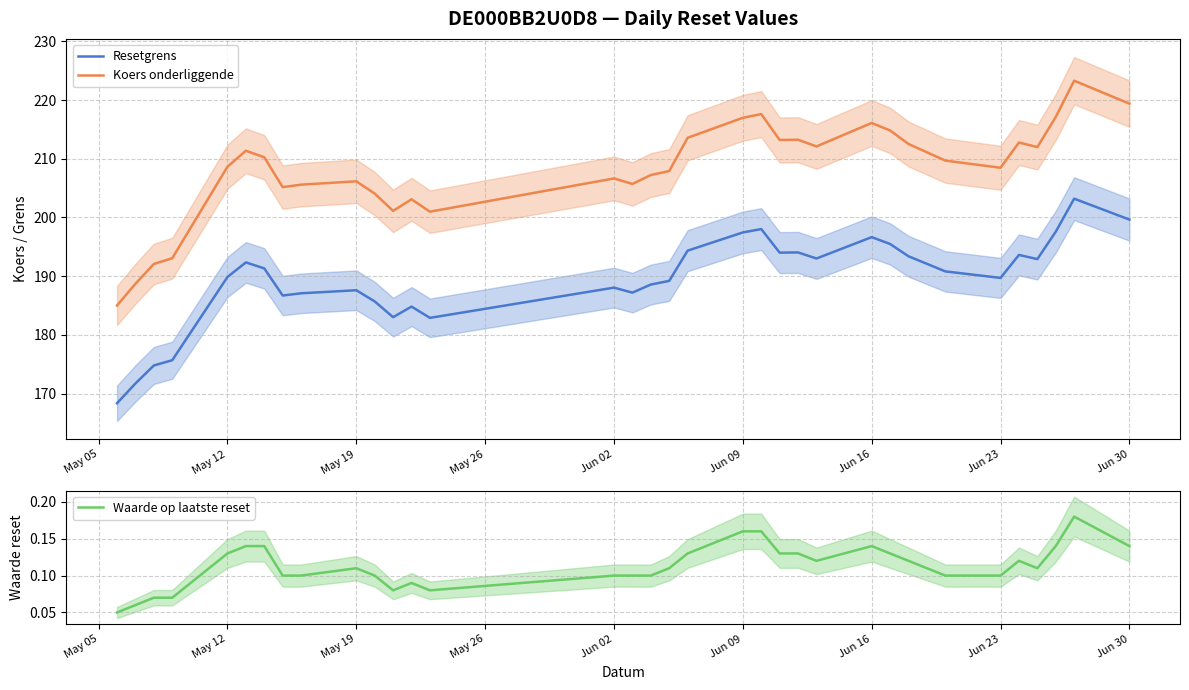

What is the maximum value for Resetgrens?

203.2